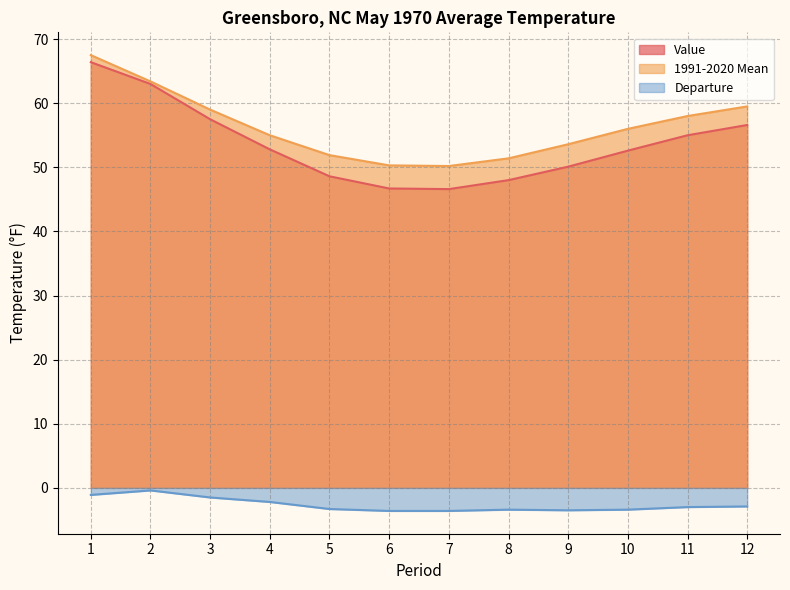

What is the spread (max minus min) of values at 1?

68.6